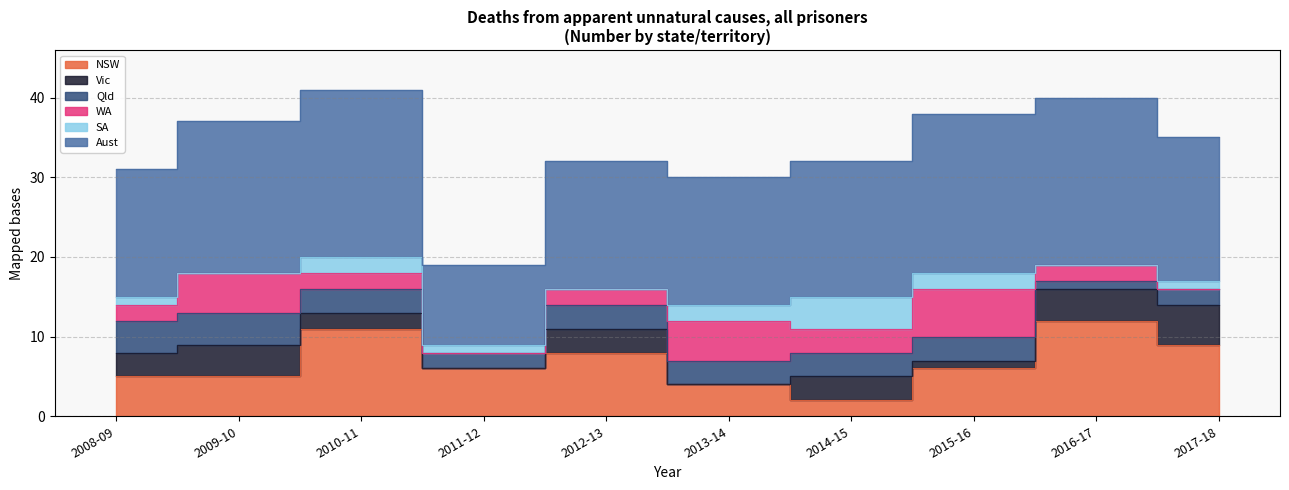

Between which two adjacent categories do NSW and WA first intersect?

2012-13 and 2013-14